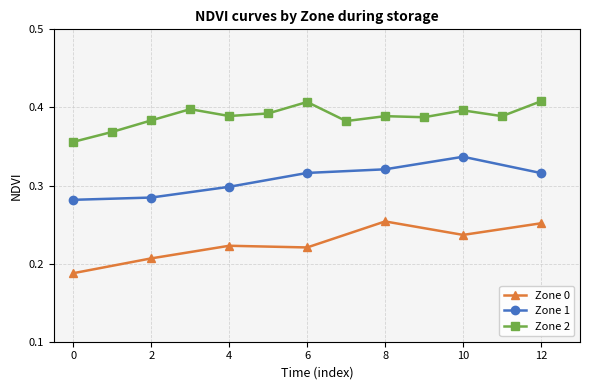

What is the value of the Zone 0 point at the 3rd from the left?

0.2